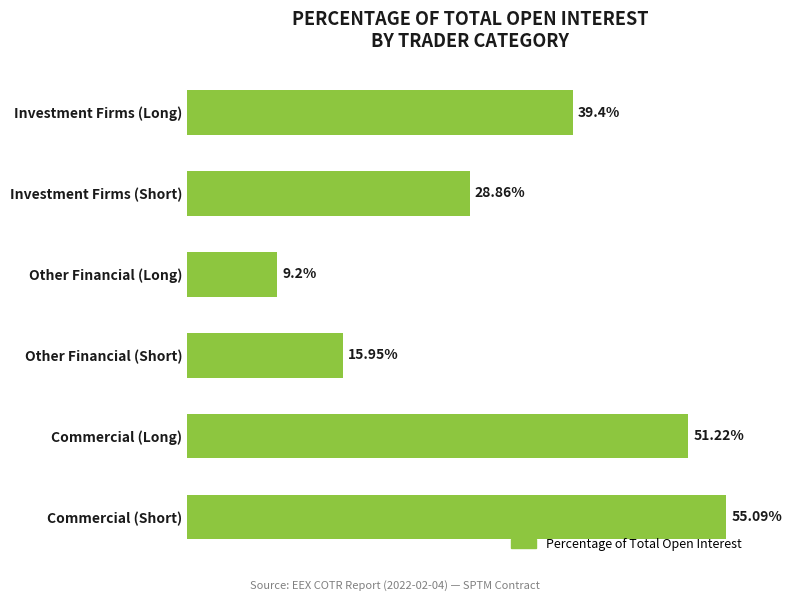

Rank the categories by value from highest to lowest.

Commercial (Short), Commercial (Long), Investment Firms (Long), Investment Firms (Short), Other Financial (Short), Other Financial (Long)